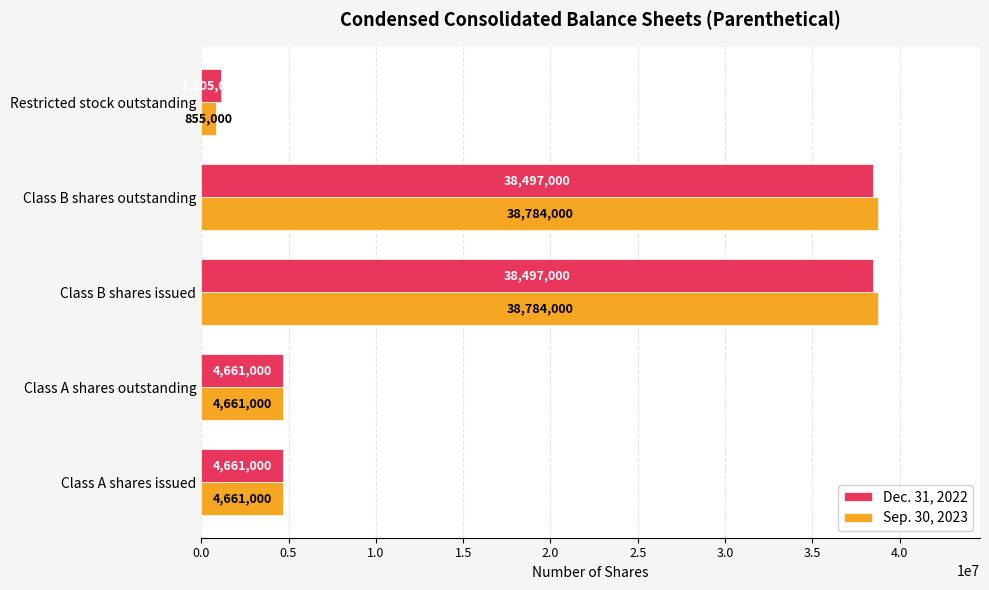

What is the total value across all series at Class B shares issued?

77281000